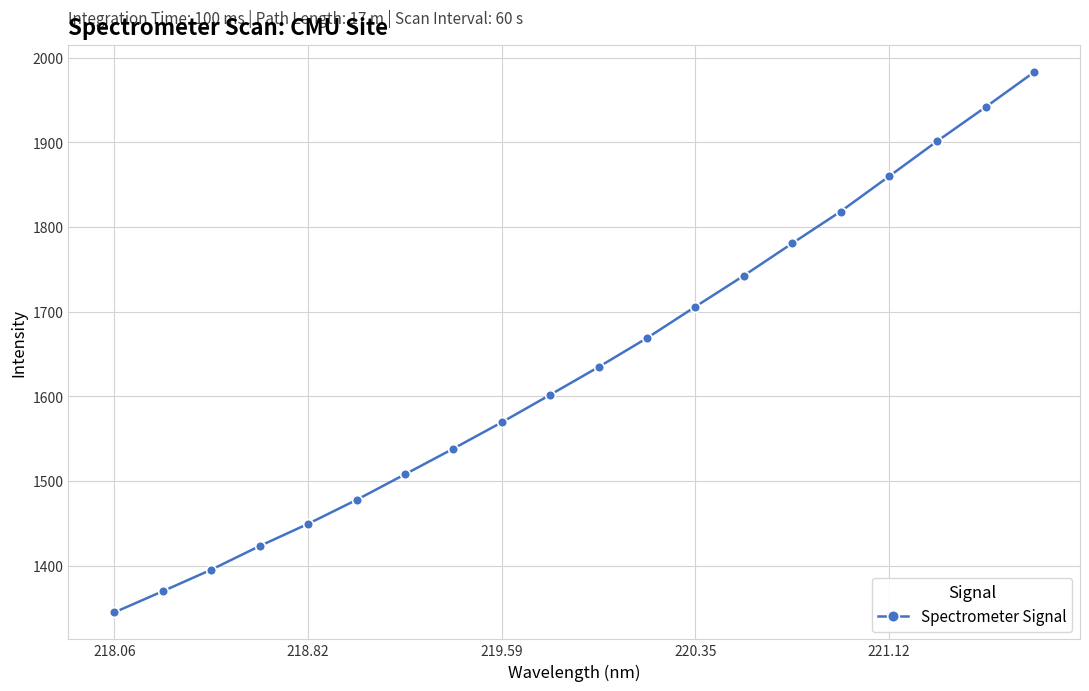

True or false: there are more than 2 points higher than both neighbors.

False